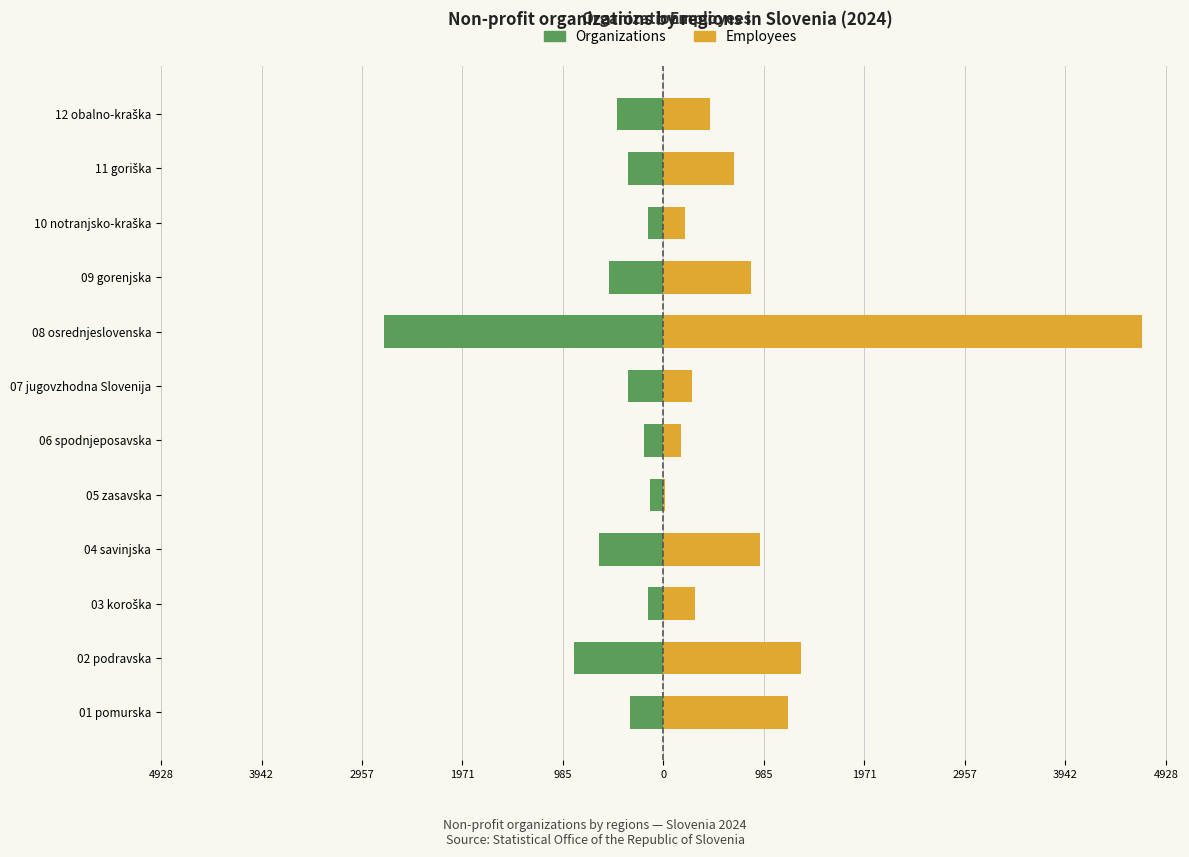

The value of Organizations at 06 spodnjeposavska is -254. True or false?

False